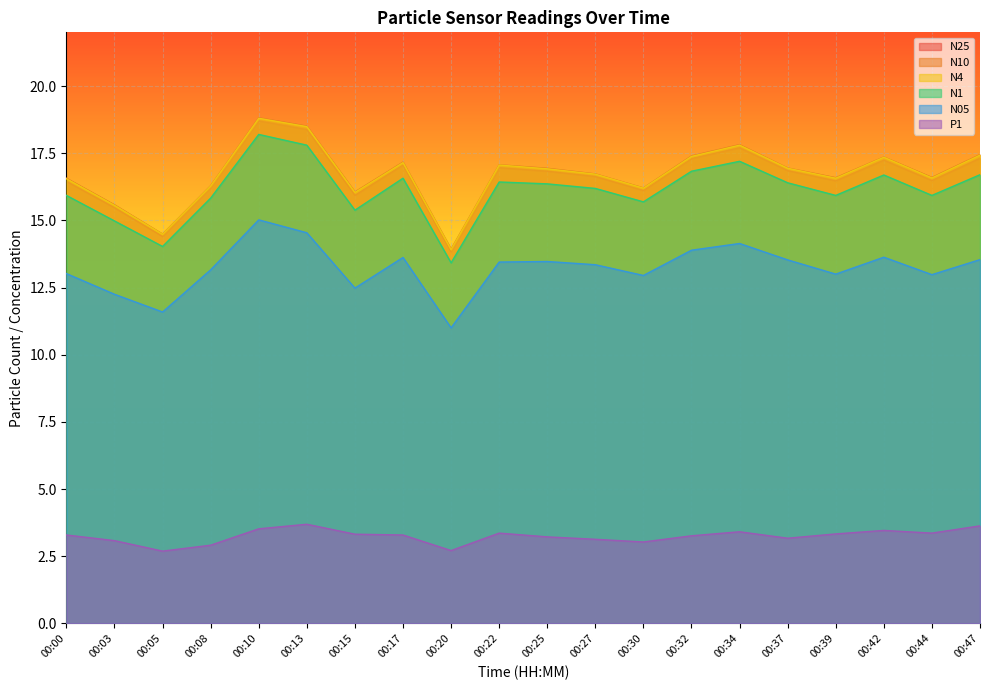

True or false: N25 has more than 2 interior local peaks.

True